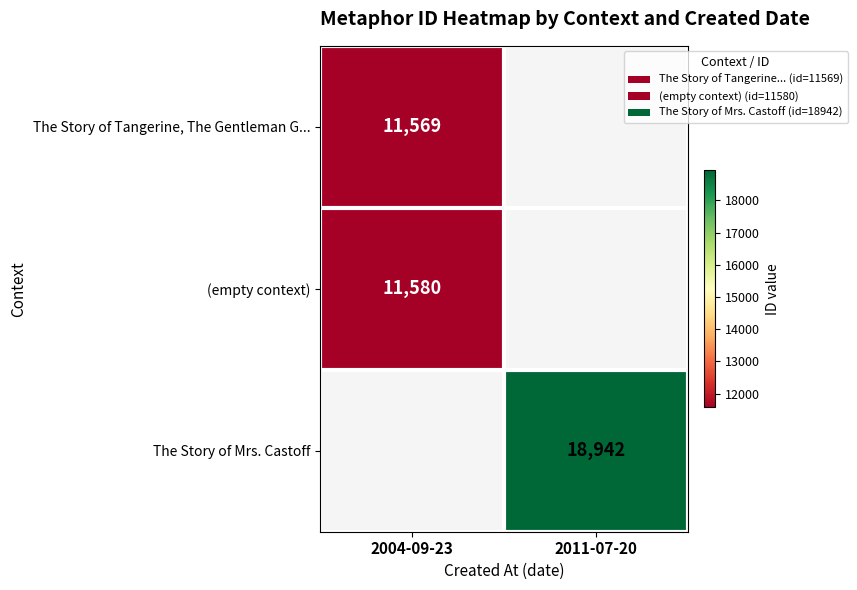

True or false: The Story of Mrs. Castoff has a value of 6168 at 2011-07-20.

False